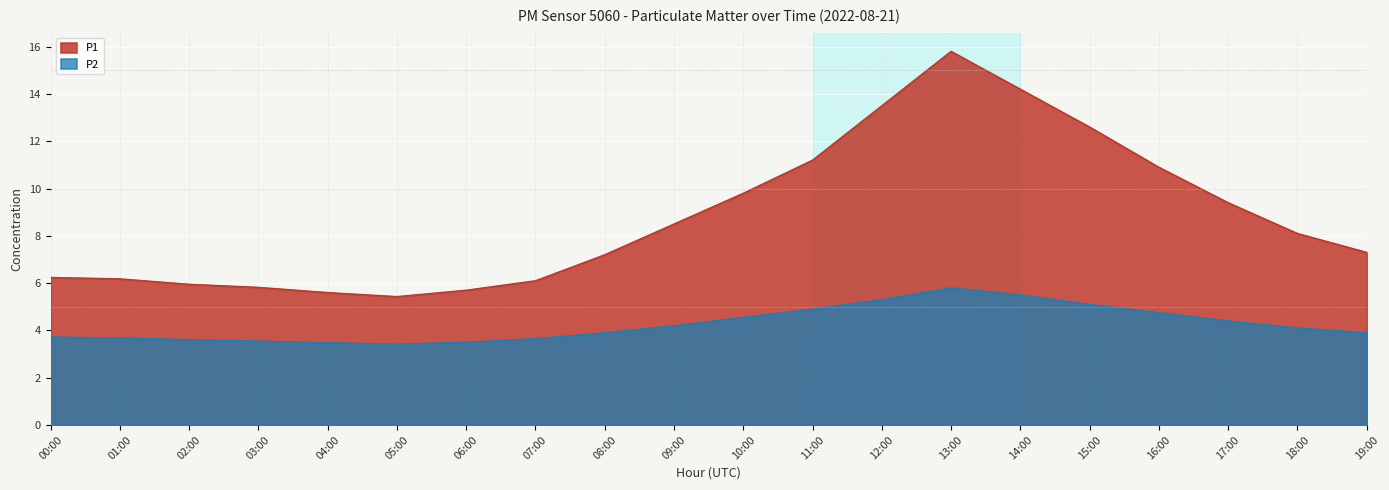

The value of P2 at 06:00 is 3.5. True or false?

True